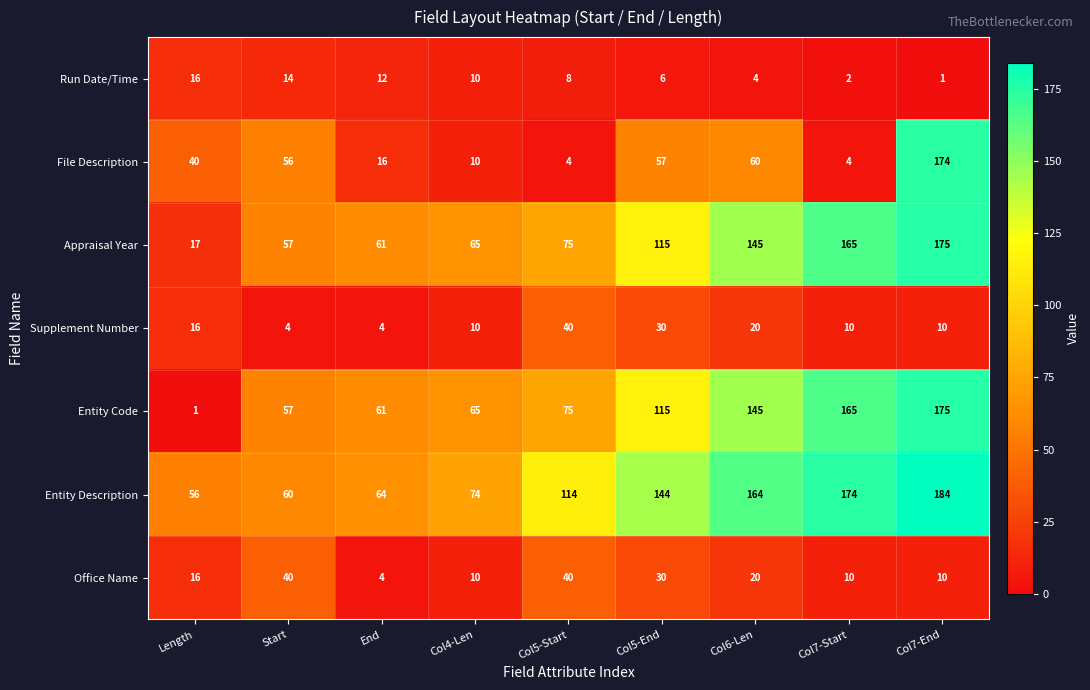

Where is Entity Description nearest to the value 120?

Col5-Start